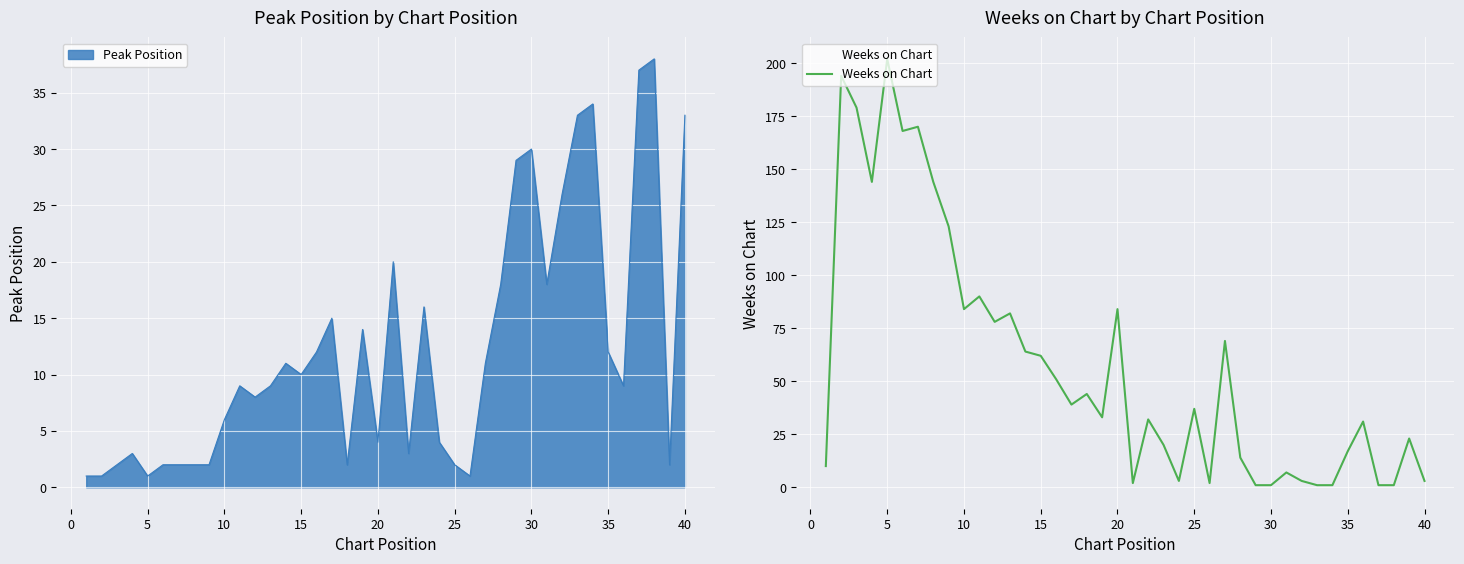

At which label does Weeks on Chart reach its peak?

5